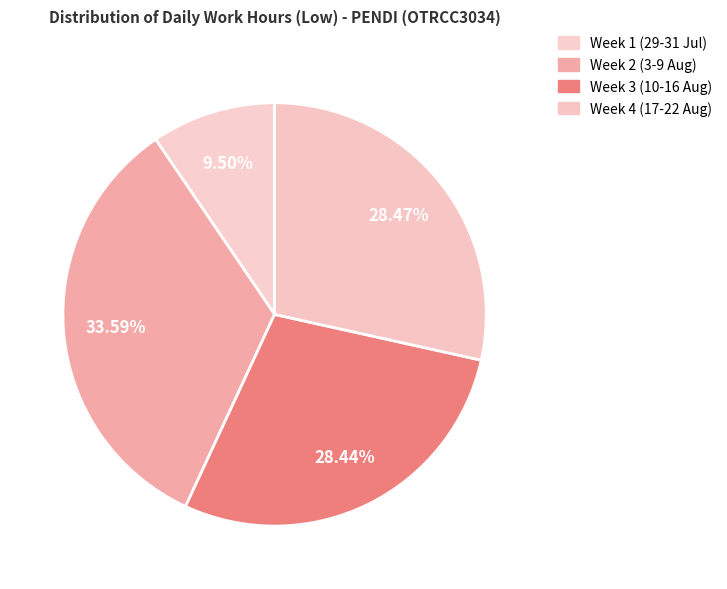

Is there a majority slice in this chart?

No